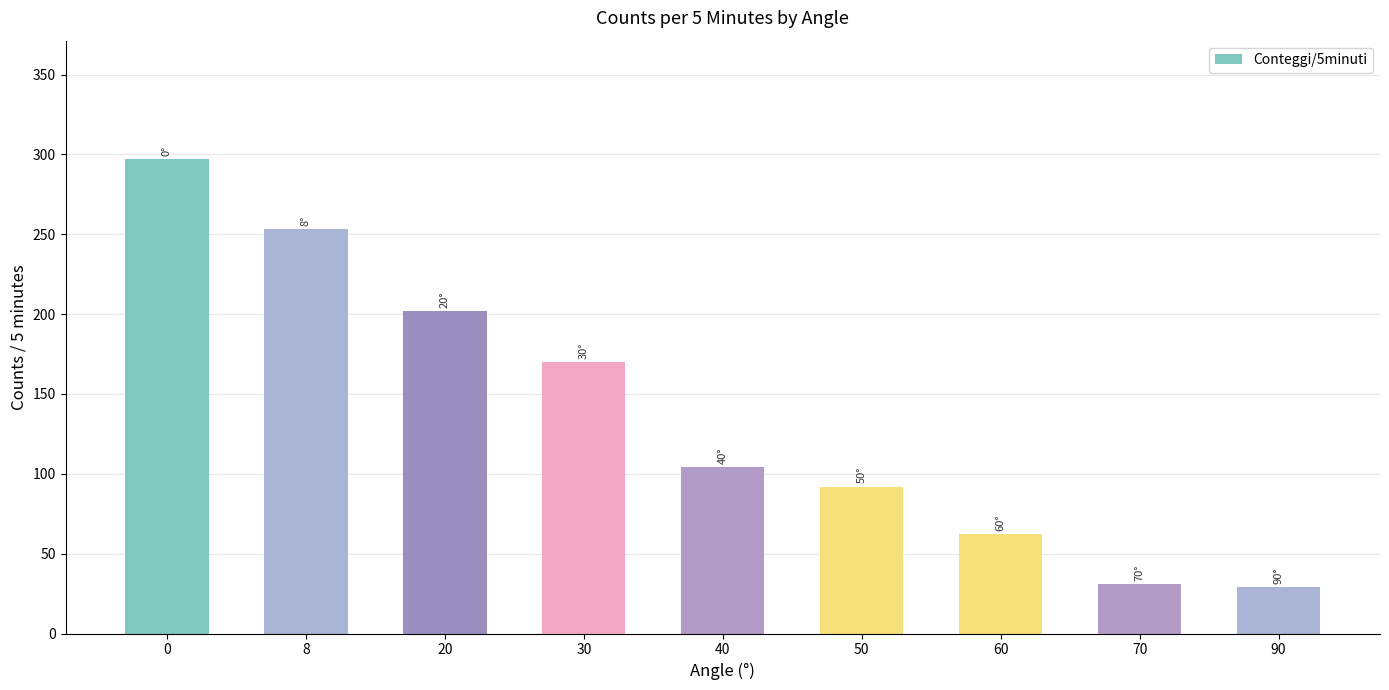

How many data points are less than 104?

4